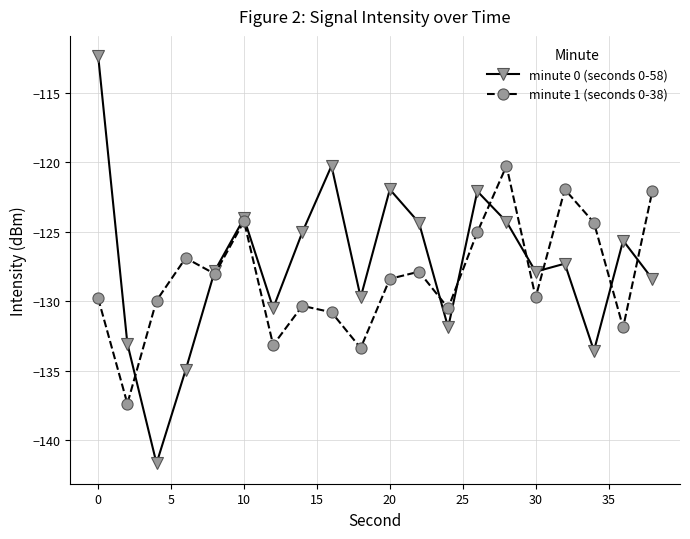

Count the number of categories in the chart.

20